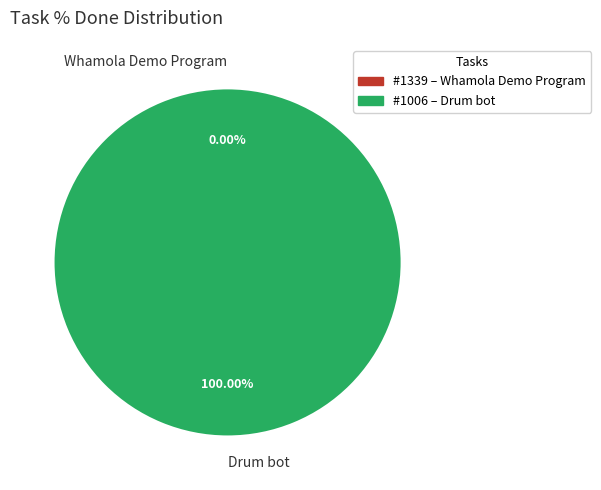

Is there any slice that represents more than half of the pie?

Yes